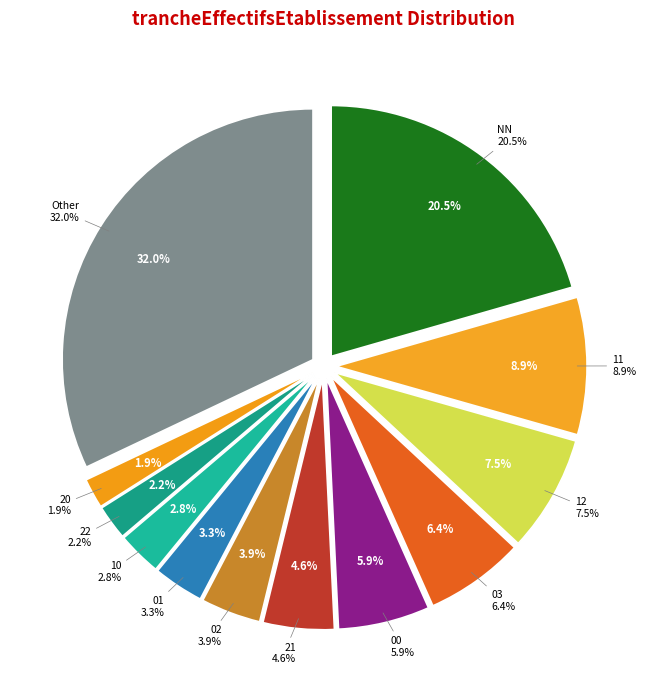

Which category has the biggest portion of the pie?

Other